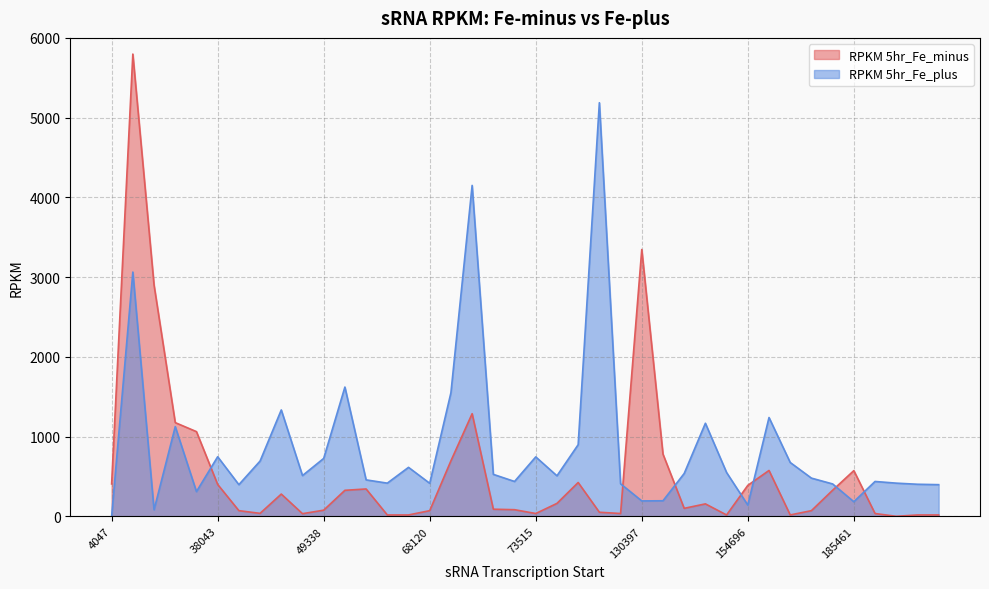

Is it true that RPKM 5hr_Fe_minus equals 17 at 141782?

True